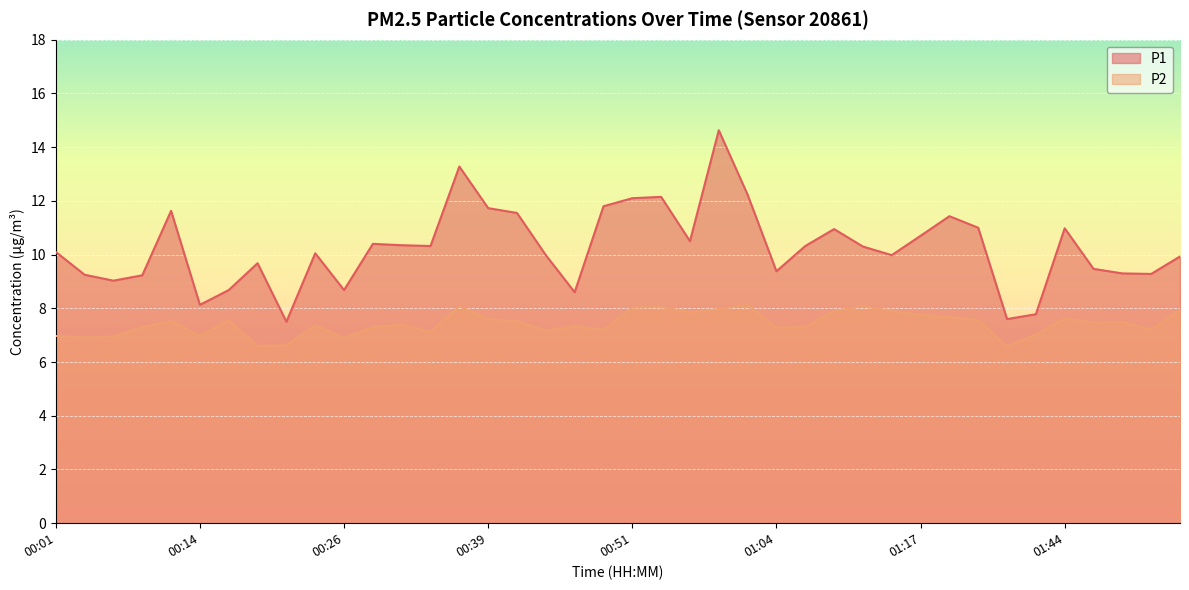

What position from the left is 00:31?

13